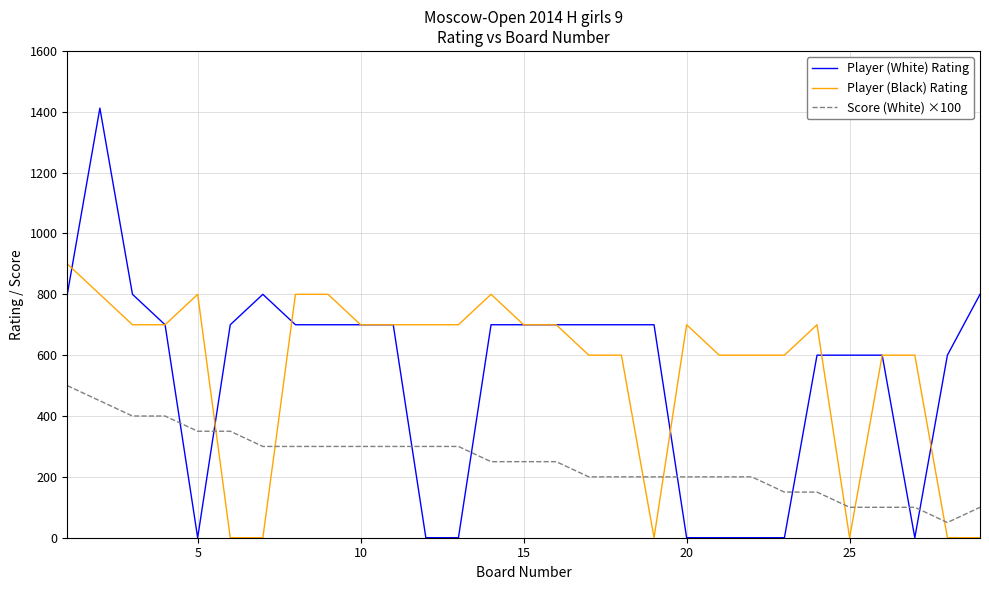

Which series has the widest spread of values?

Player (White) Rating